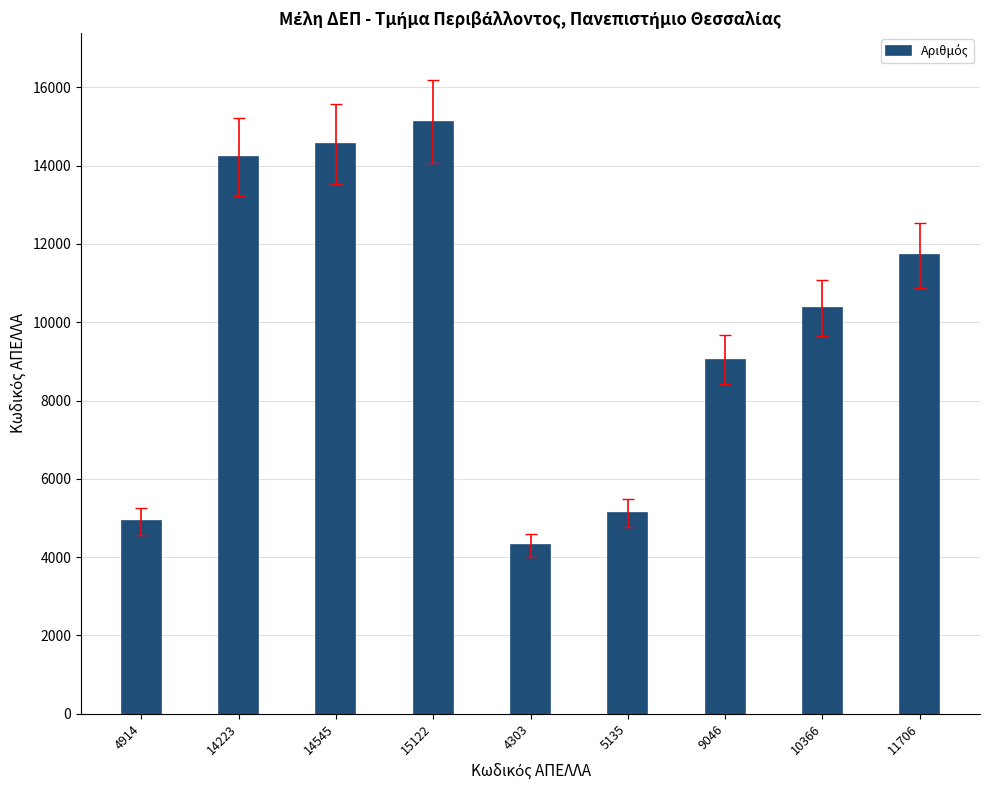

What is the difference between the maximum and minimum values?

10819